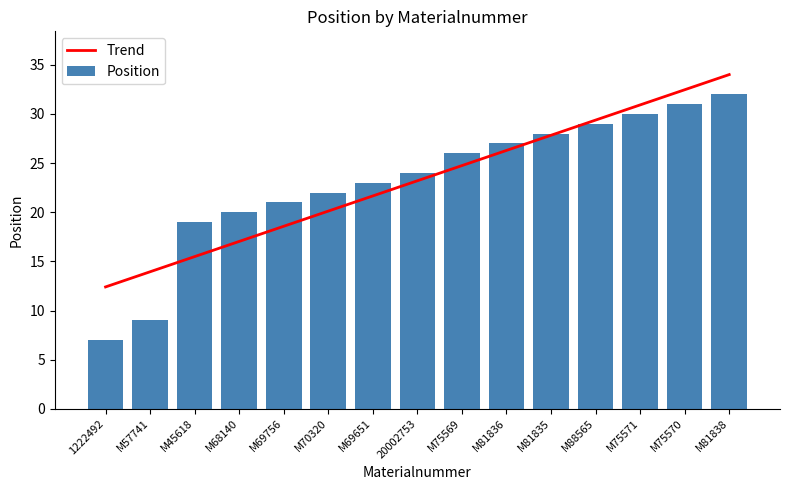

Reading left to right, extract all data points from this chart.

Trend: 12.4	13.9	15.5	17.0	18.6	20.1	21.7	23.2	24.7	26.3	27.8	29.4	30.9	32.5	34.0
Position: 7.0	9.0	19.0	20.0	21.0	22.0	23.0	24.0	26.0	27.0	28.0	29.0	30.0	31.0	32.0